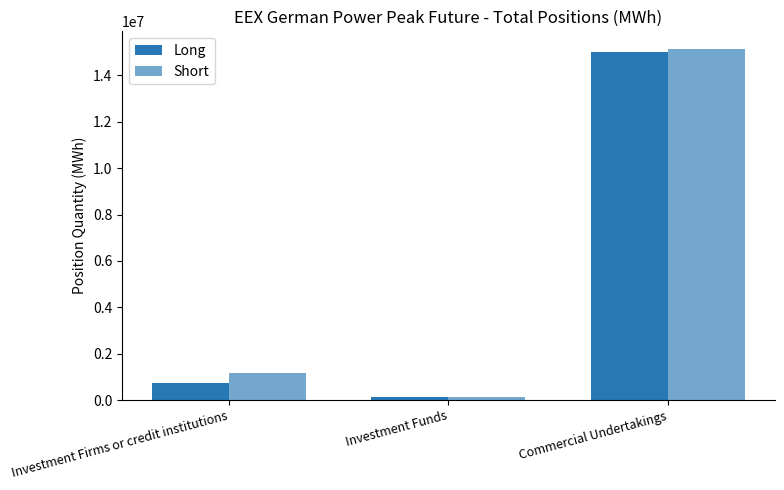

Reading right to left, transcribe all the data shown in this chart.

Long: Commercial Undertakings=15014820	Investment Funds=110508	Investment Firms or credit institutions=752472
Short: Commercial Undertakings=15146496	Investment Funds=146892	Investment Firms or credit institutions=1160184